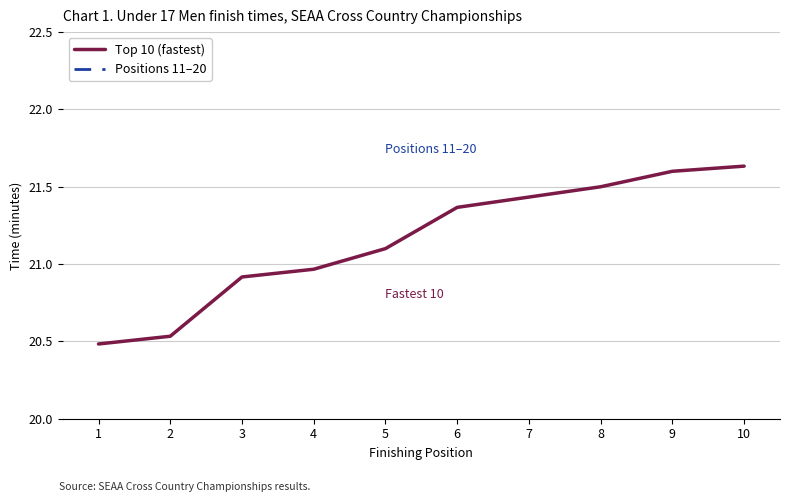

List the labels in order of Top 10 (fastest) value, smallest first.

1, 2, 3, 4, 5, 6, 7, 8, 9, 10